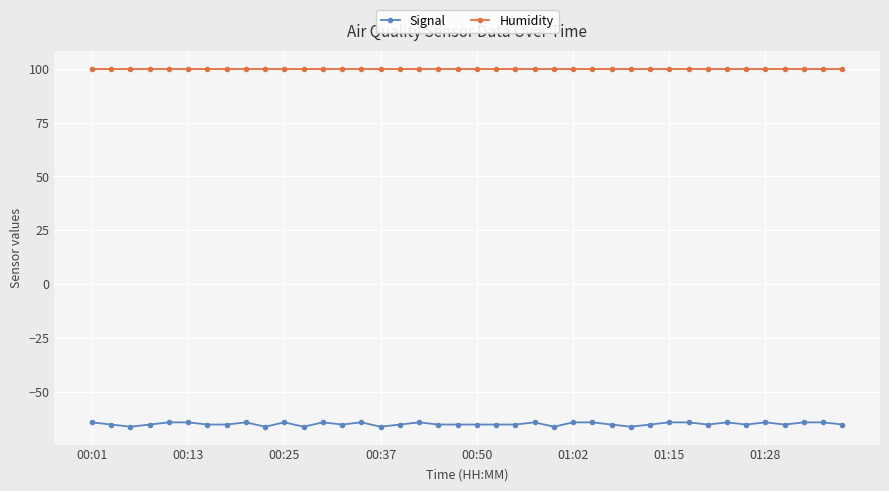

Does the chart display data point markers on the line(s)?

Yes